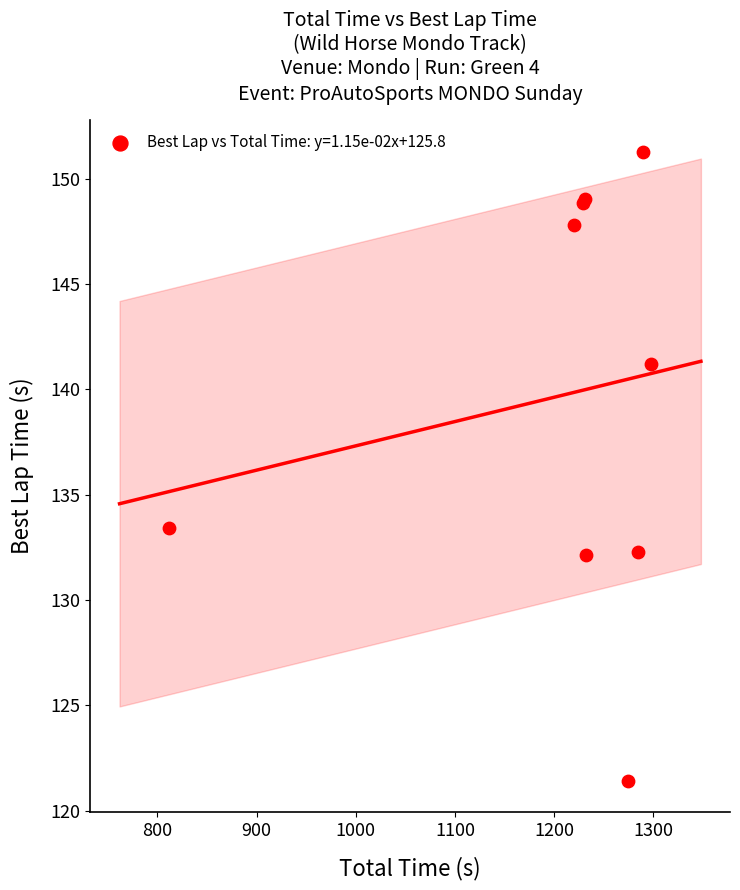

What Y value in the scatter plot is closest to 136?

133.4